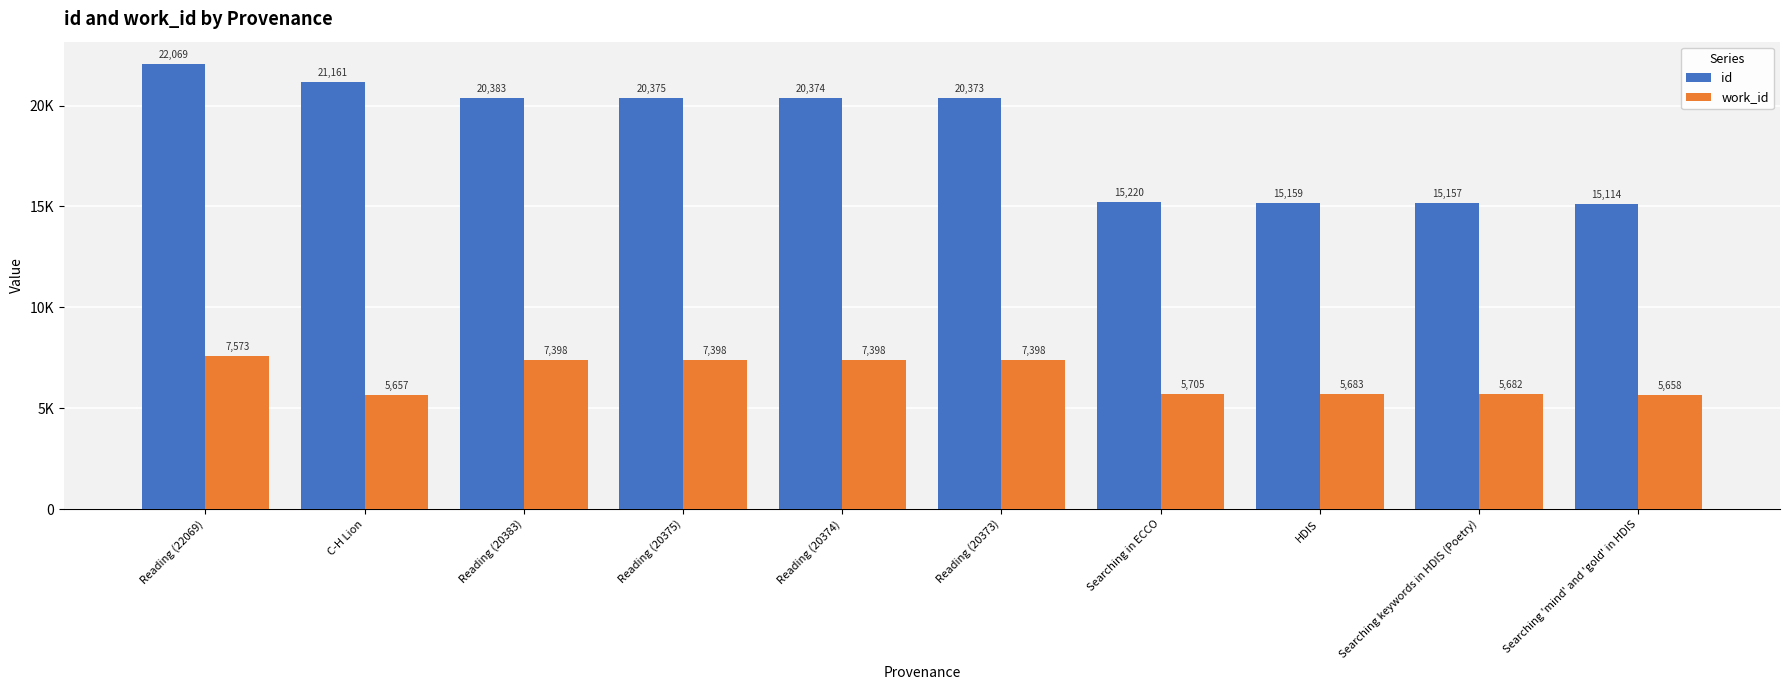

What are all the series names shown in the legend?

id, work_id